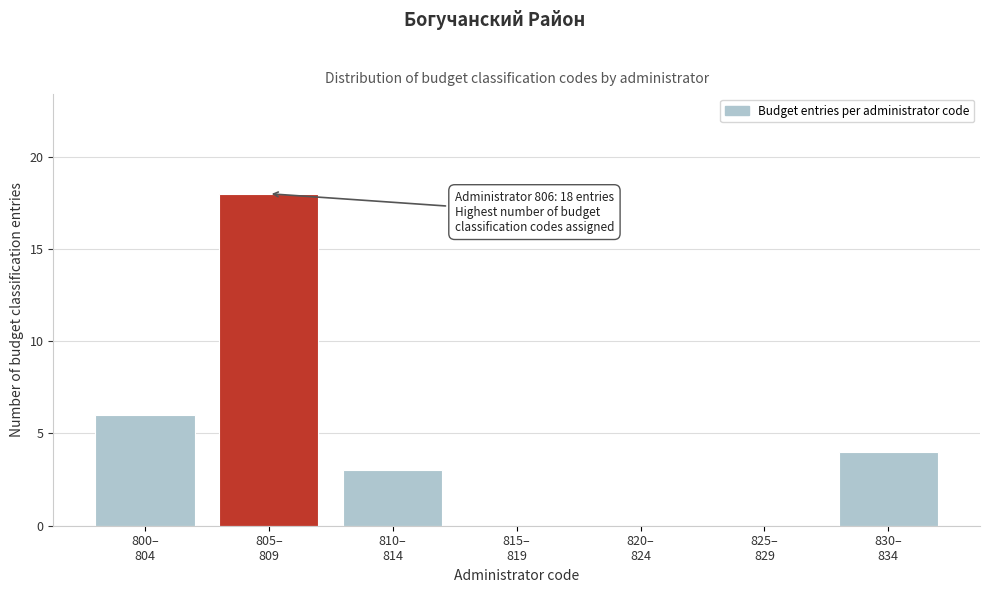

What is the greatest value displayed?

18